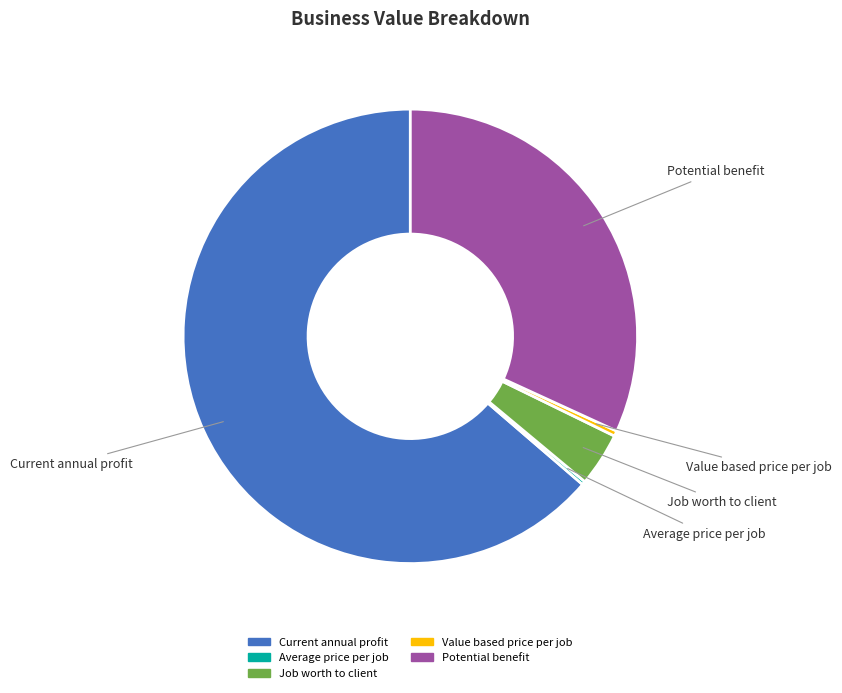

Is the sum of Value based price per job and Current annual profit greater than half?

Yes